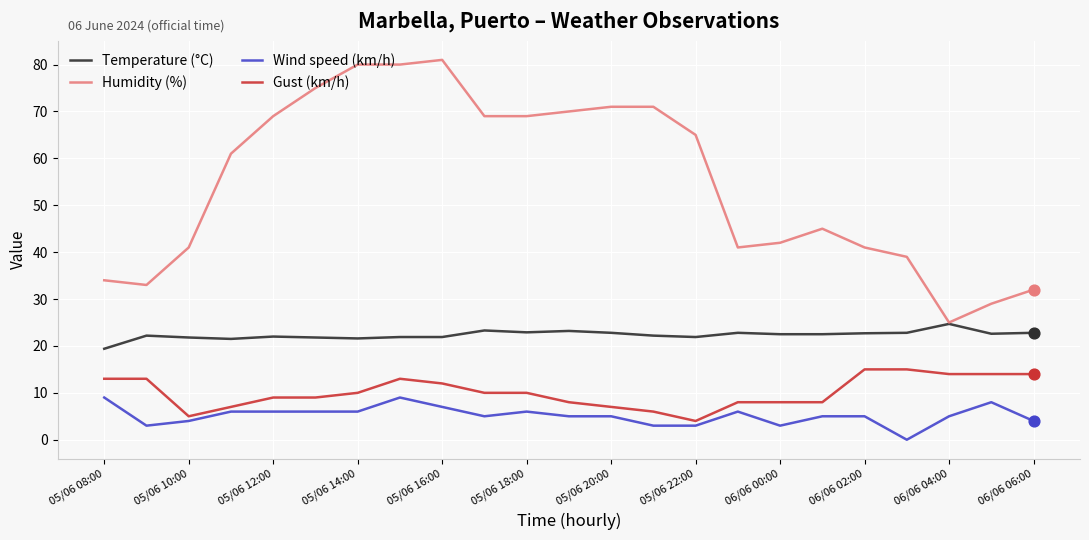

Which series has the largest total across all categories?

Humidity (%)